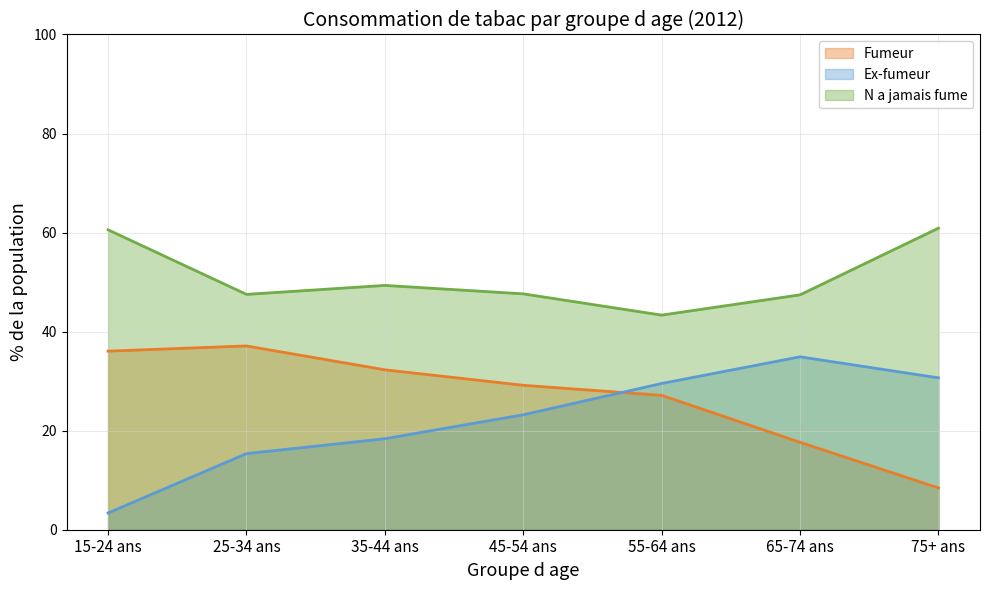

Where does the N a jamais fume series first go above 47?

15-24 ans